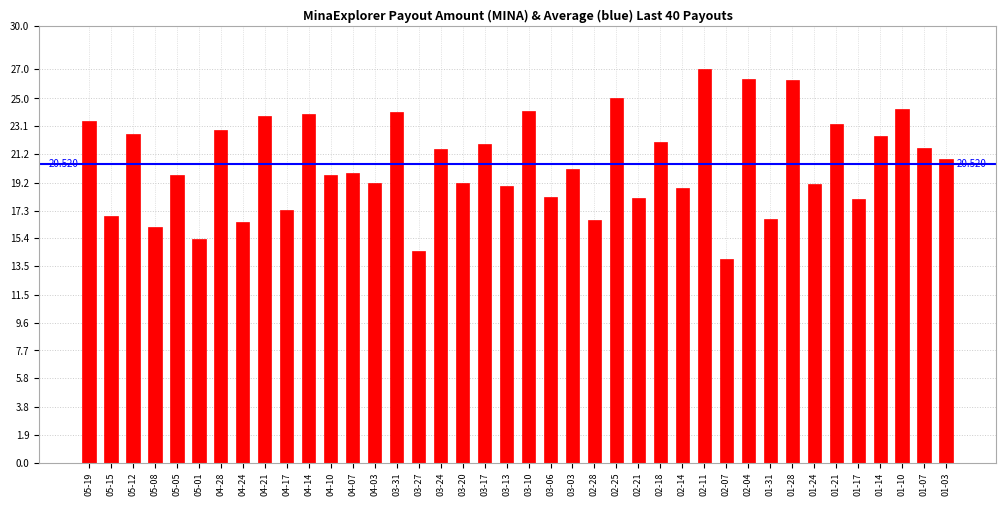

Count the number of data series in this chart.

1